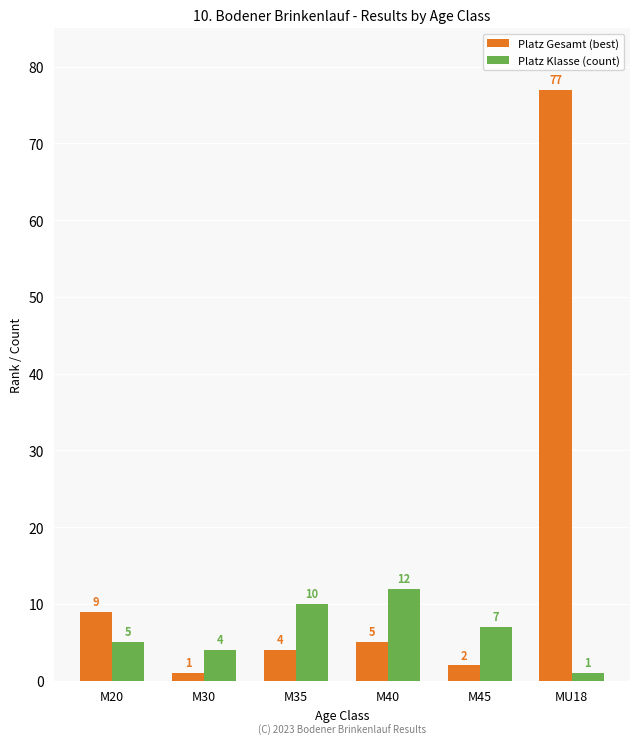

True or false: Platz Klasse (count) has a value of 4 at M30.

True